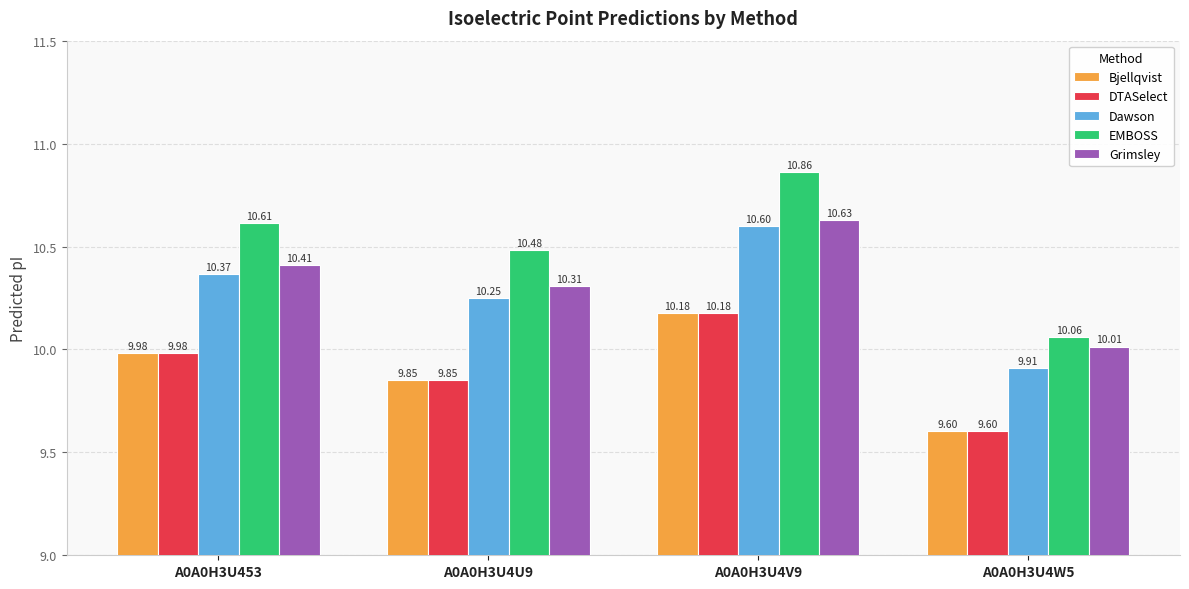

How many categories are shown in the chart?

4